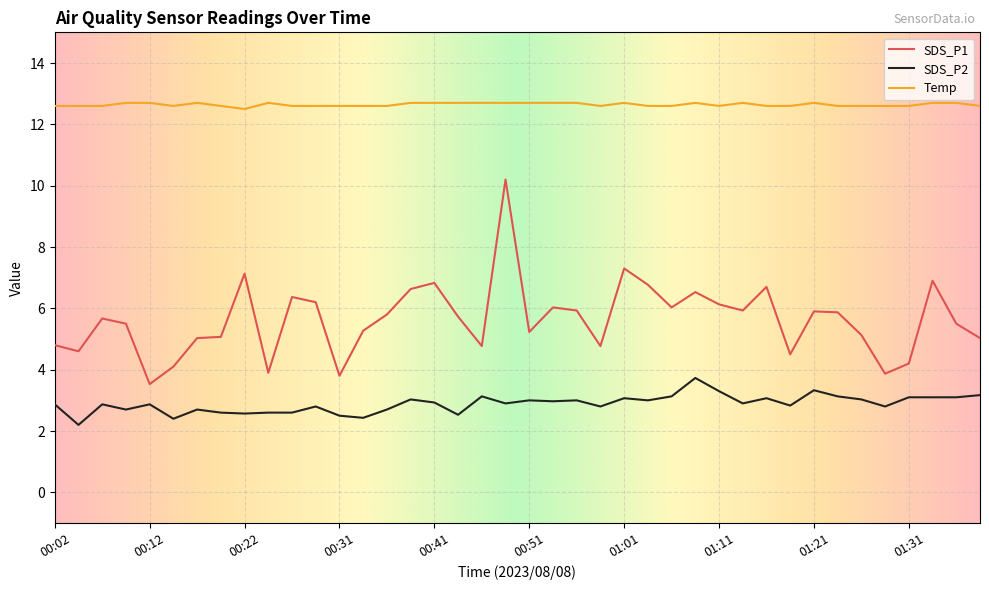

Which series has the largest total across all categories?

Temp